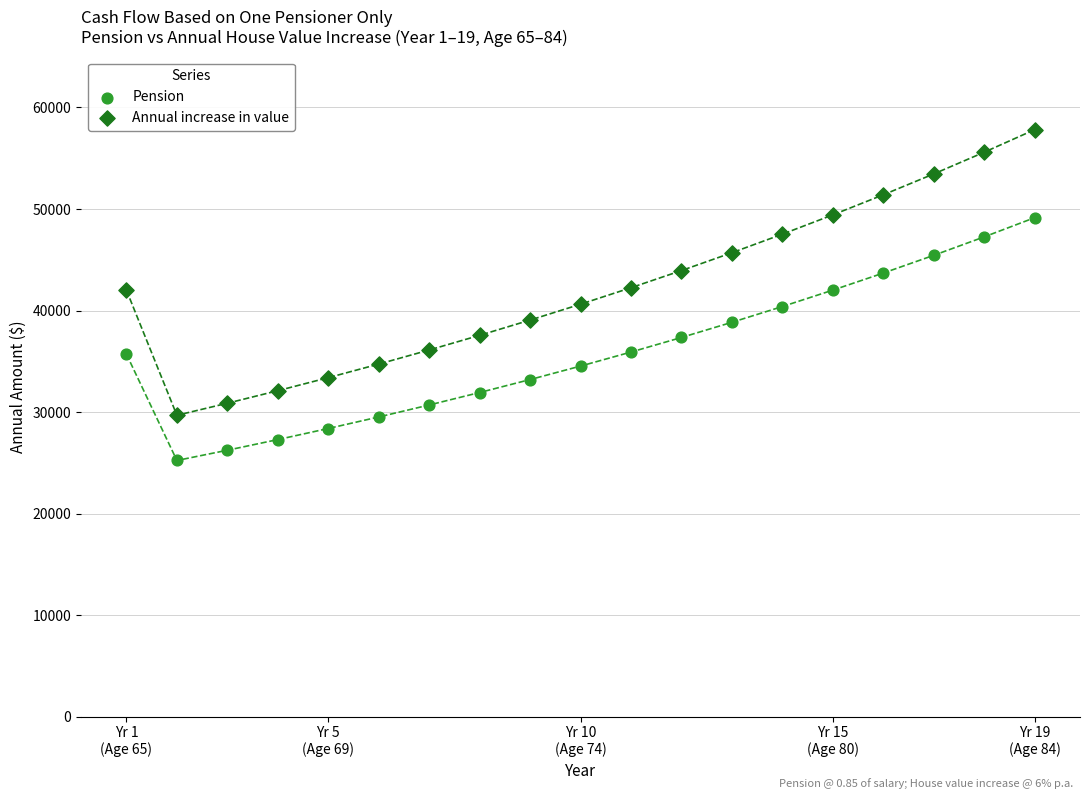

Across all data points, what is the range of Y values (max minus min)?

32585.7